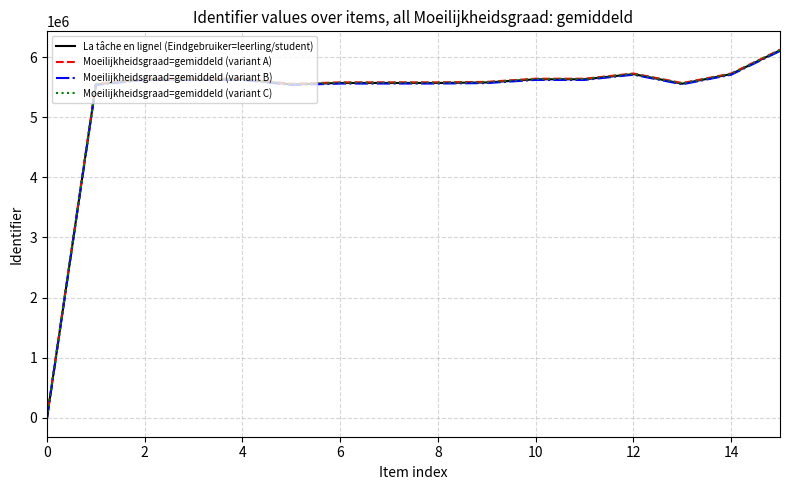

What are all the series names shown in the legend?

La tâche en ligne! (Eindgebruiker=leerling/student), Moeilijkheidsgraad=gemiddeld (variant A), Moeilijkheidsgraad=gemiddeld (variant B), Moeilijkheidsgraad=gemiddeld (variant C)